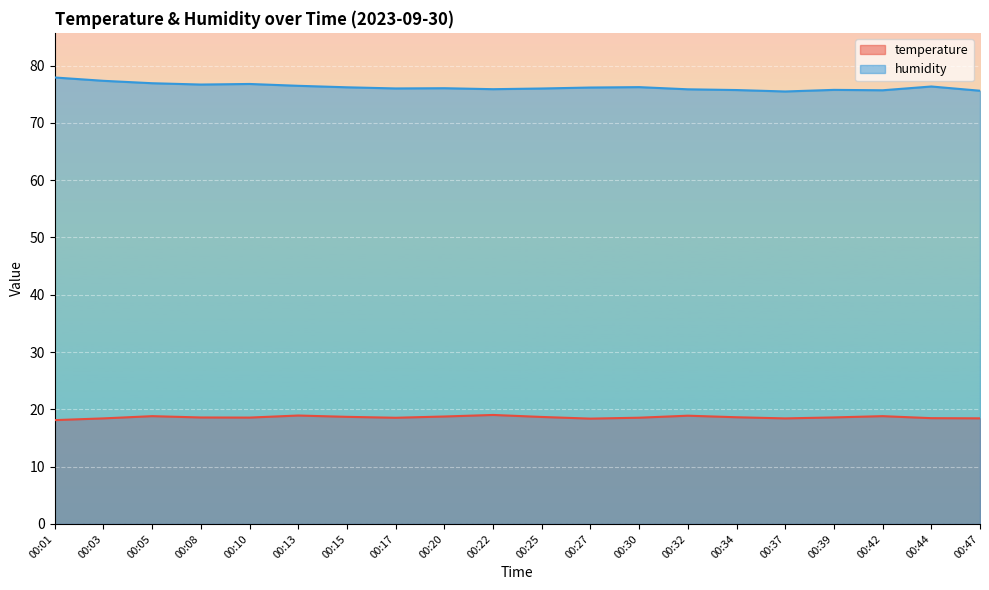

At which category does the chart reach its minimum across all series?

00:01